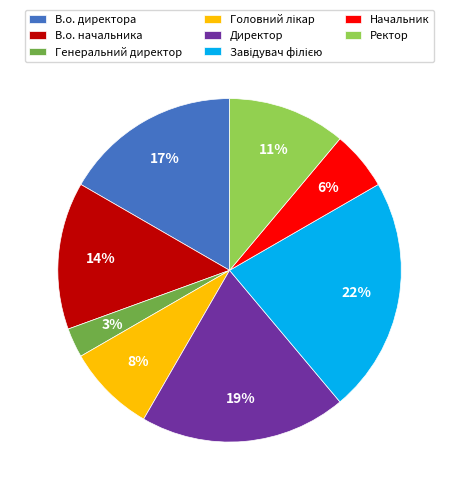

Count the number of slices in the pie.

8